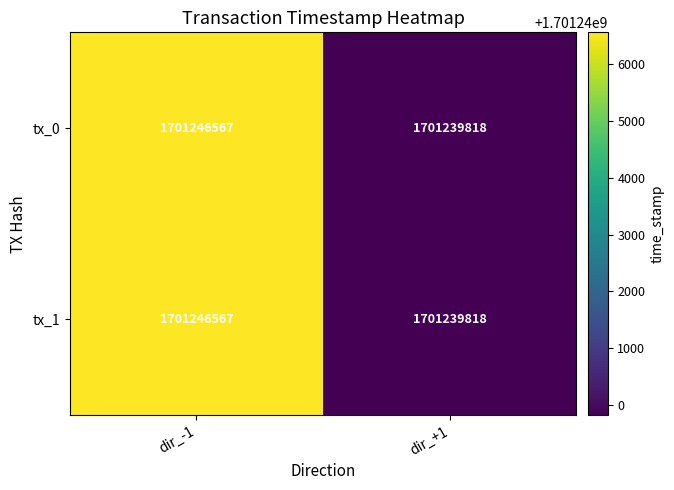

Rank the categories by tx_0 value from lowest to highest.

dir_+1, dir_-1